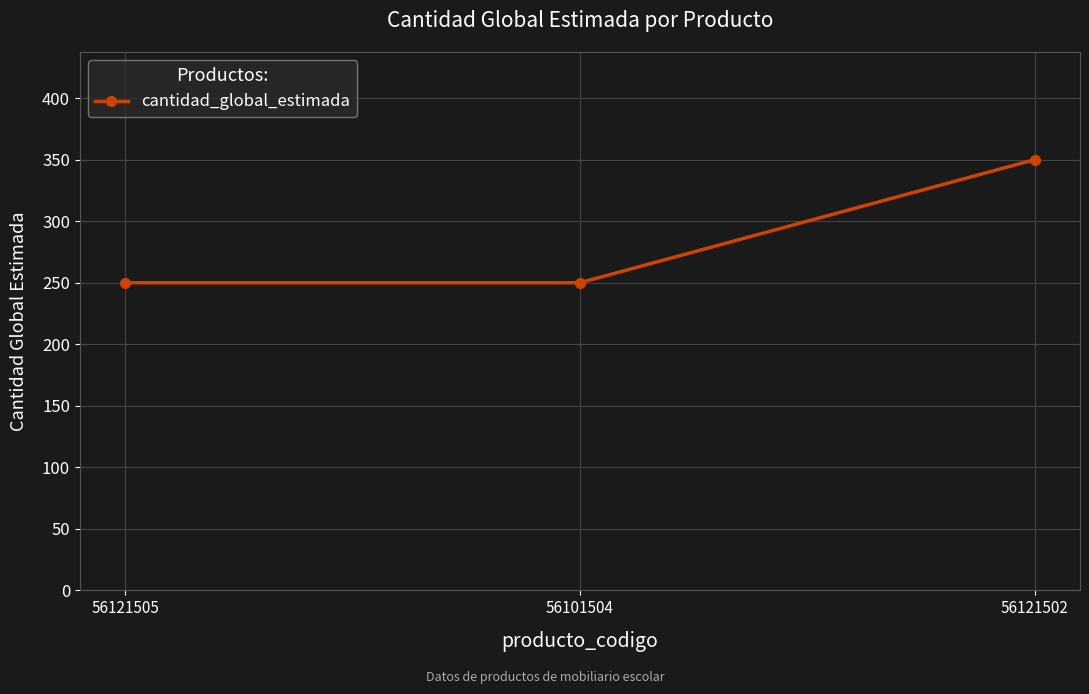

Reading left to right, list all the values displayed in this chart.

250	250	350